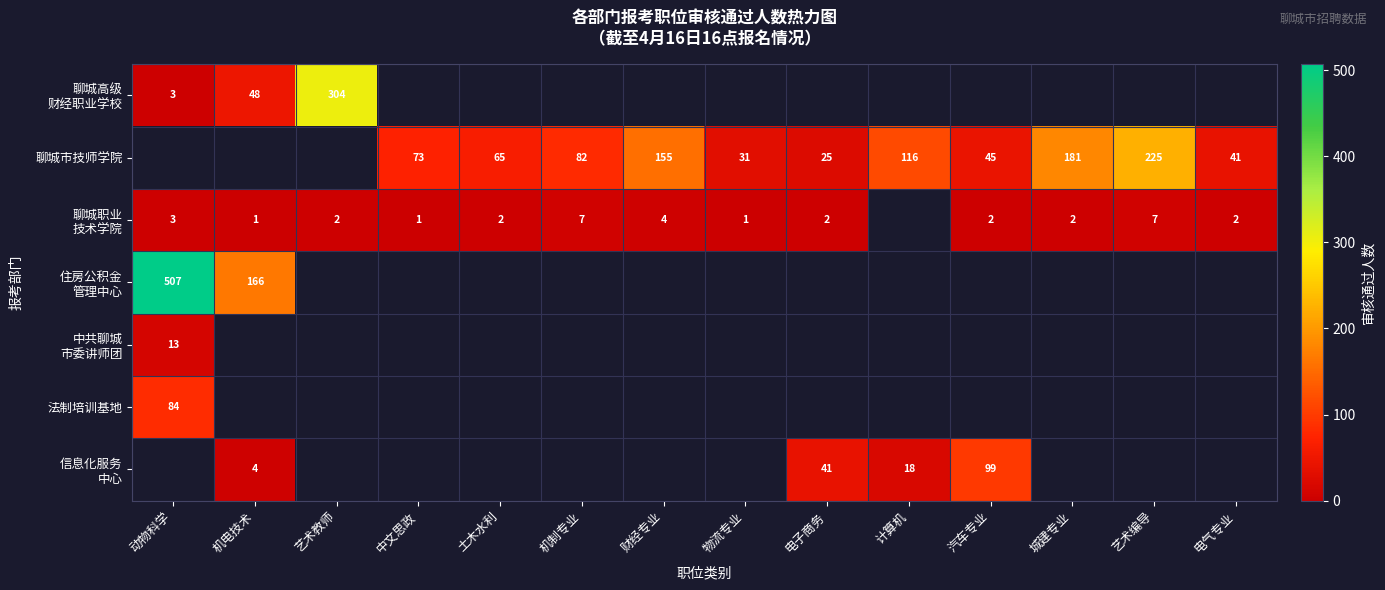

The value of 聊城市技师学院 at 城建专业 is 181. True or false?

True